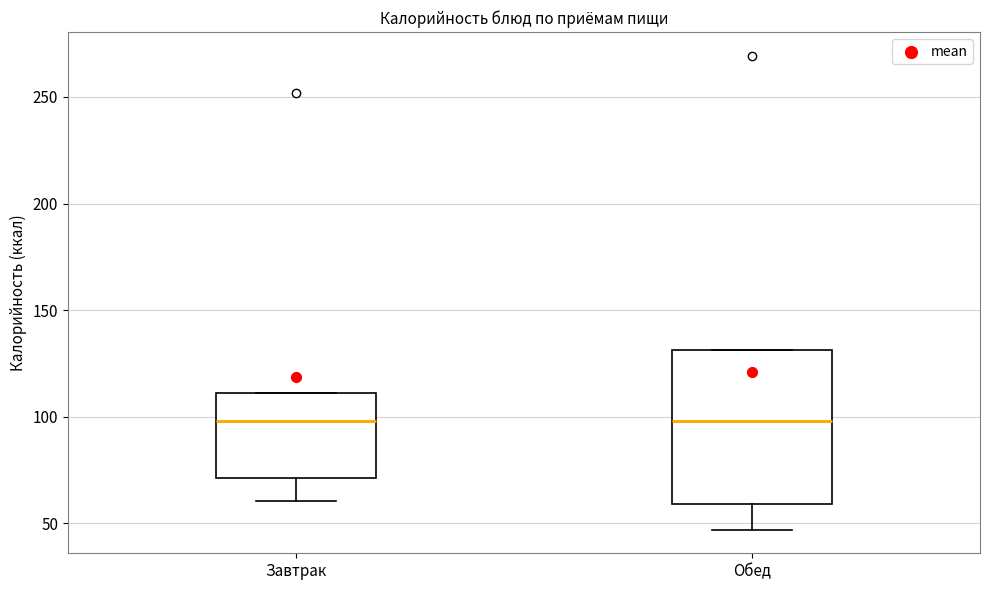

Reading left to right, read every box against the y-axis: the position of its median line, the range the box covers, and the ends of its whiskers. The values are not printed on the chart, so give them approximately, as read against the axis.

Завтрак: median 100, box 70 to 110, whiskers 60 to 110
Обед: median 100, box 60 to 130, whiskers 45 to 130